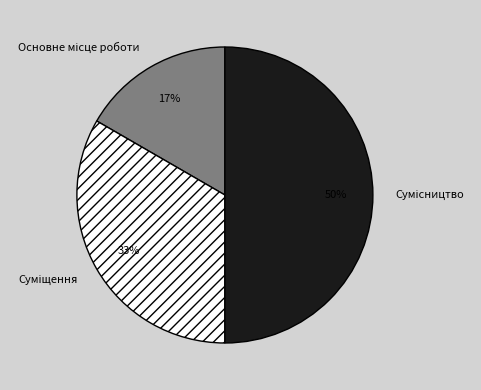

To the nearest percent, what is the average slice percentage?

33%